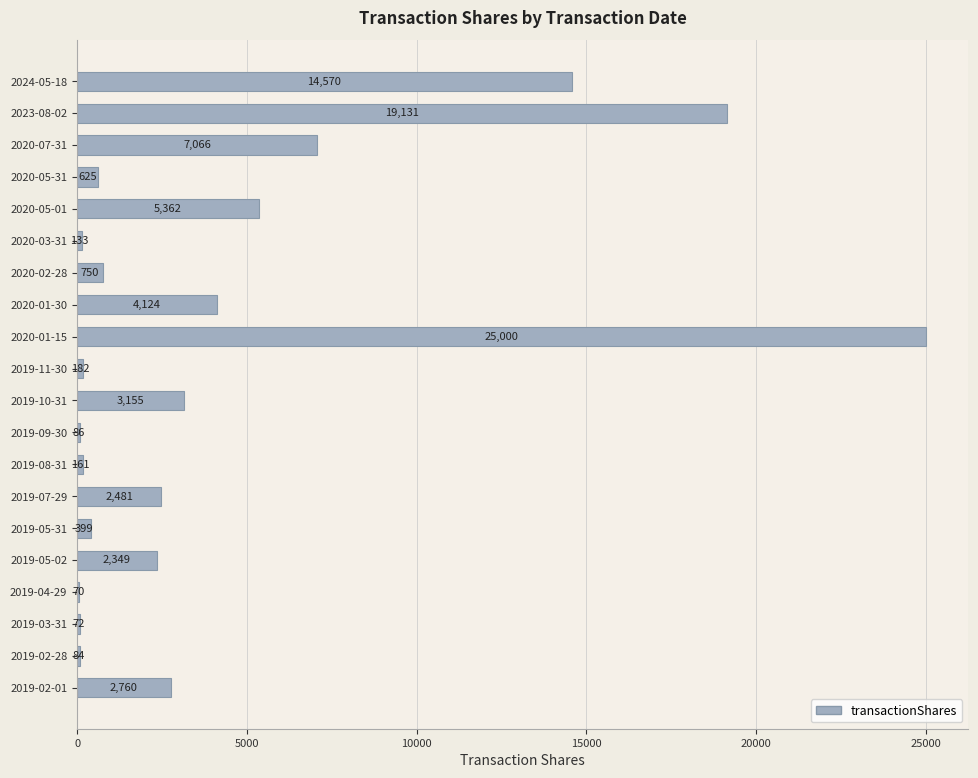

What is the change in value from 2020-07-31 to 2019-11-30?

-6884